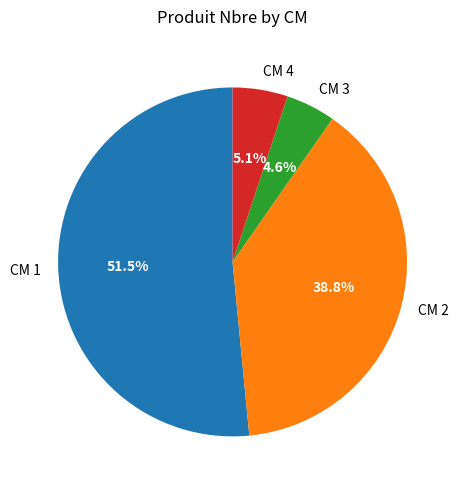

Is the sum of CM 2 and CM 1 greater than half?

Yes